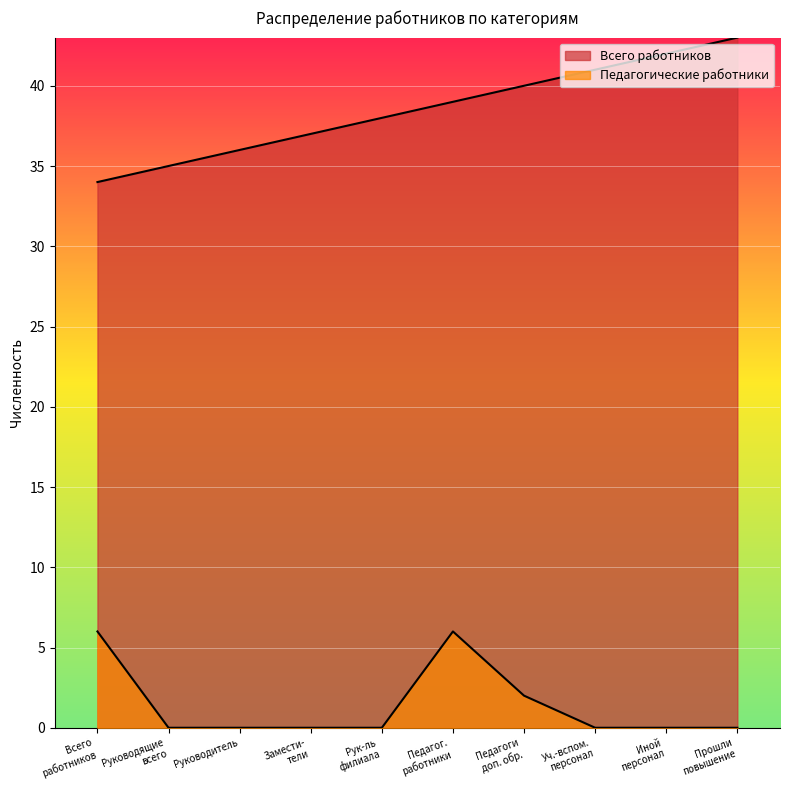

How many lines are shown in the chart?

2